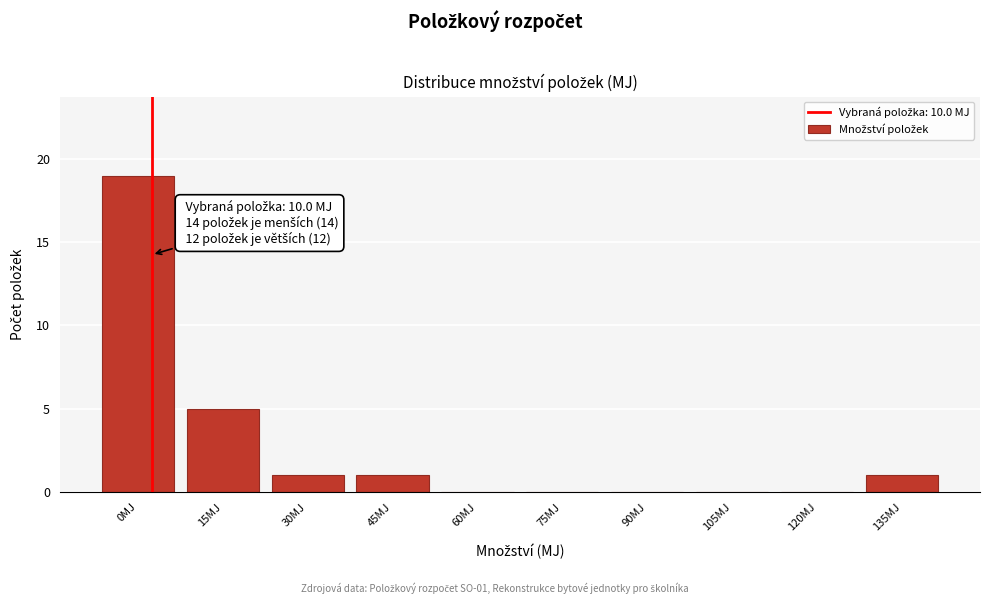

Reading left to right, list all the values displayed in this chart.

0MJ=19	15MJ=5	30MJ=1	45MJ=1	60MJ=0	75MJ=0	90MJ=0	105MJ=0	120MJ=0	135MJ=1